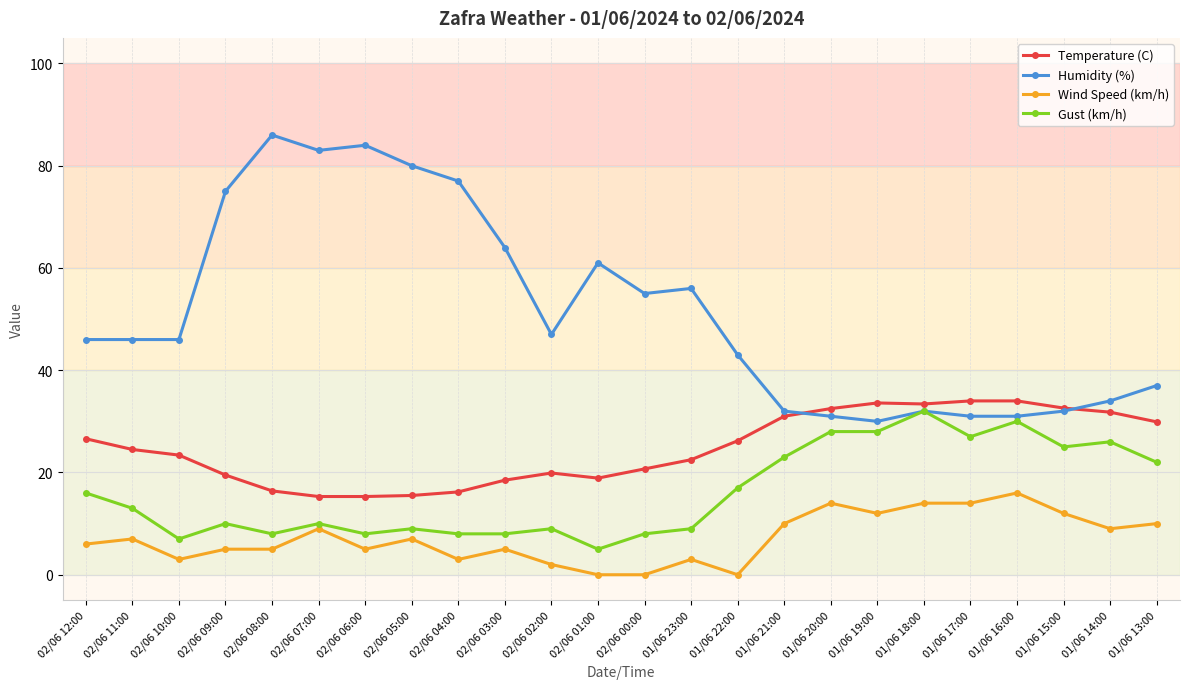

True or false: Gust (km/h) has more than 0 points higher than both neighbors.

True